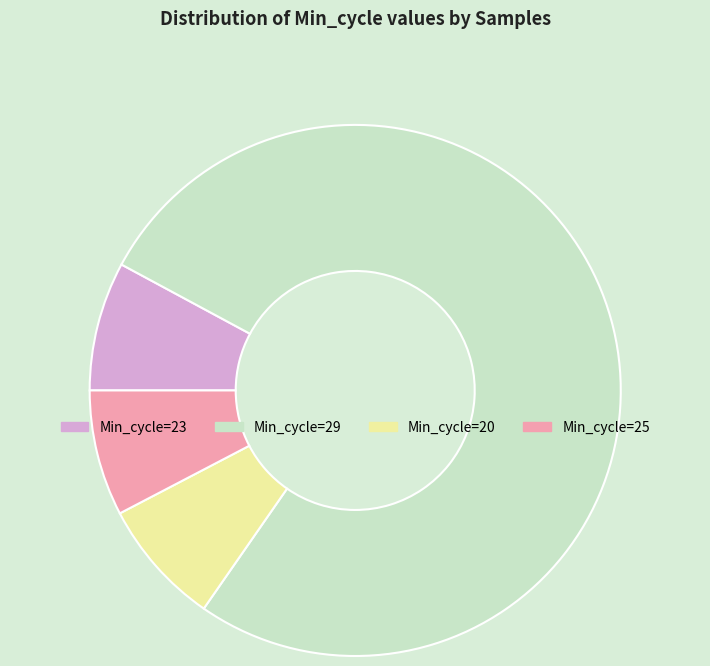

What is the largest slice in the pie chart?

Min_cycle=29